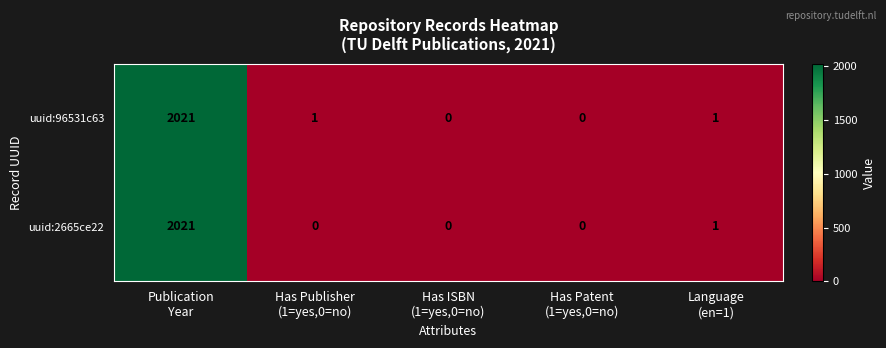

What is the total value across all series at Has Publisher
(1=yes,0=no)?

1